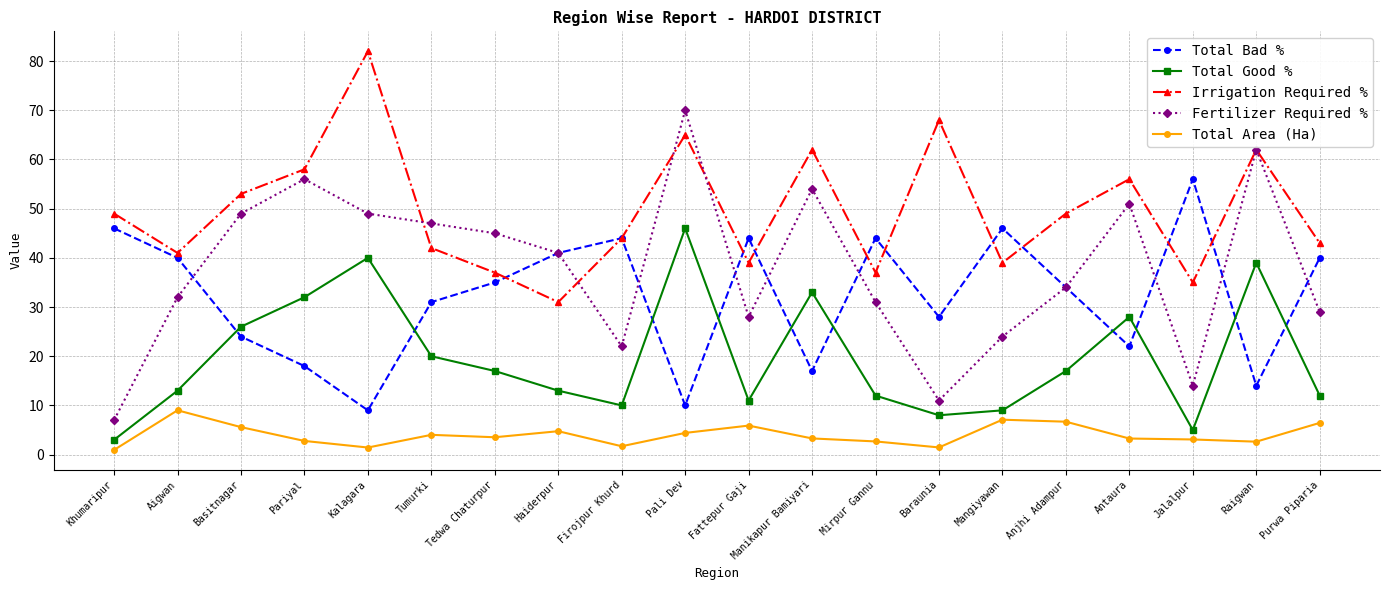

True or false: Fertilizer Required % has more than 2 interior local peaks.

True